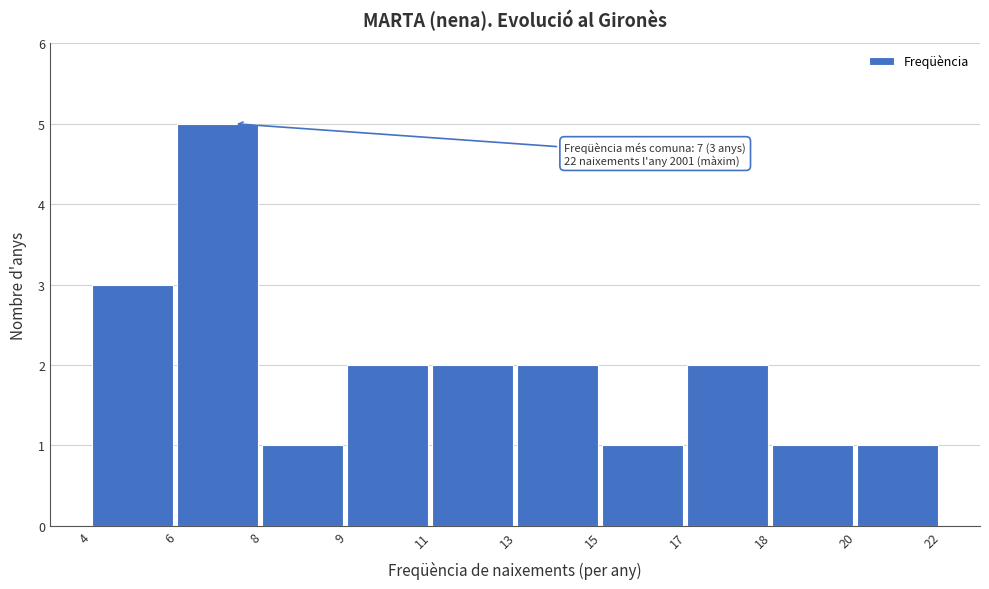

Reading right to left, extract all data points from this chart.

1	1	2	1	2	2	2	1	5	3